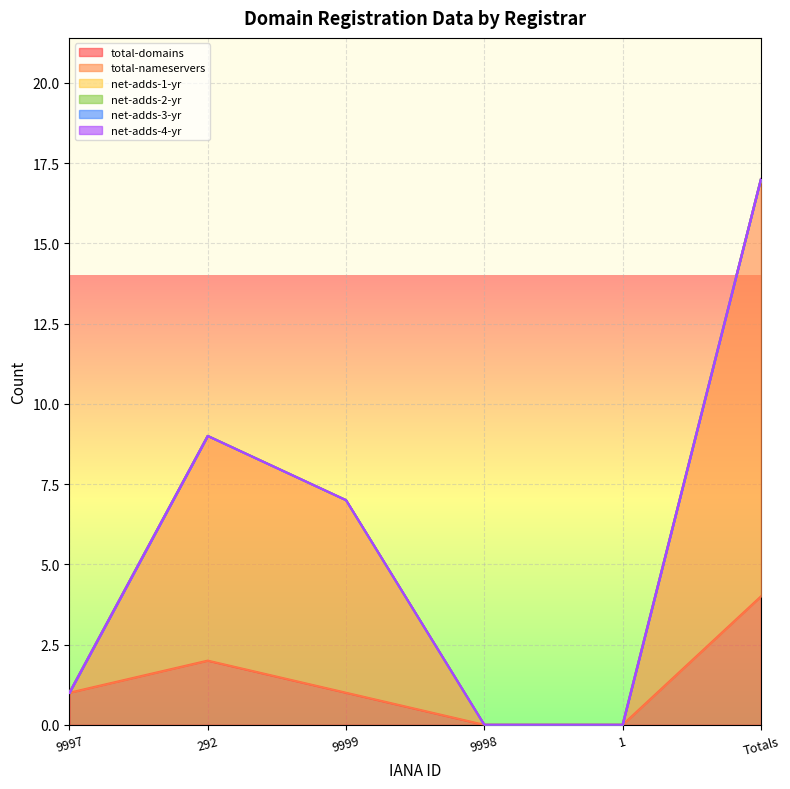

Count the number of categories in the chart.

6